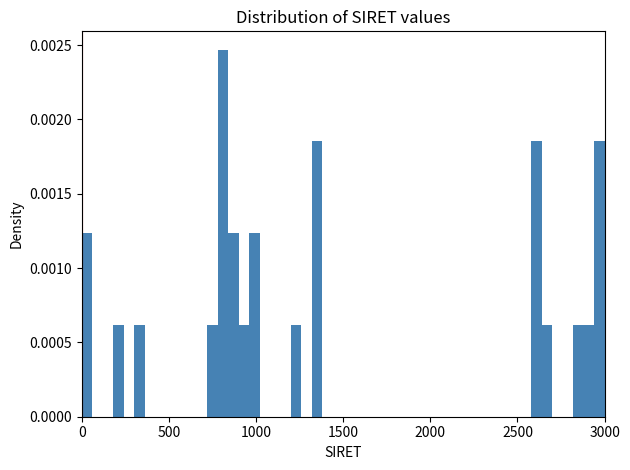

Around what value on the x-axis is the tallest bar? Give the approximate position of its centre, as read against the axis.

800